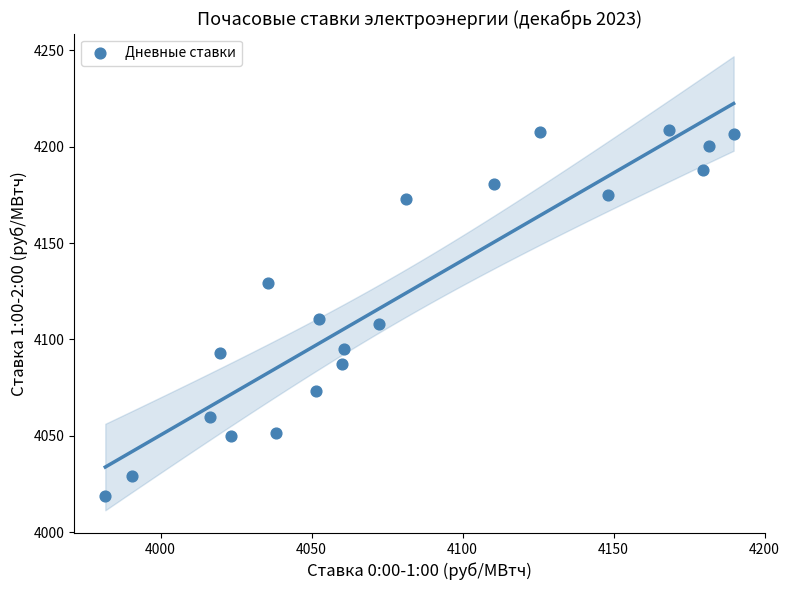

What is the range of X values (max minus min)?

208.1